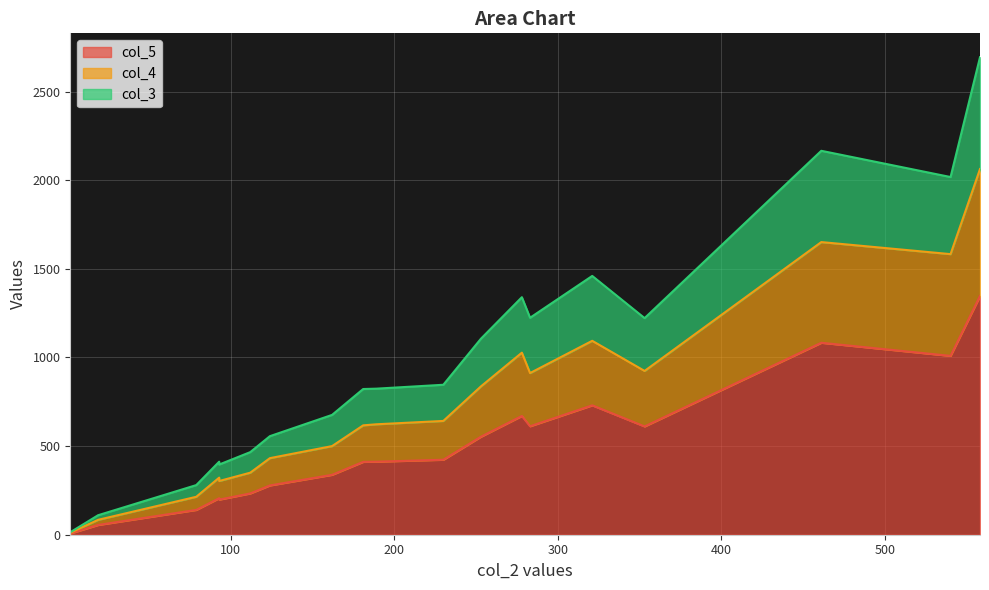

At which label does col_3 first exceed 204?

181